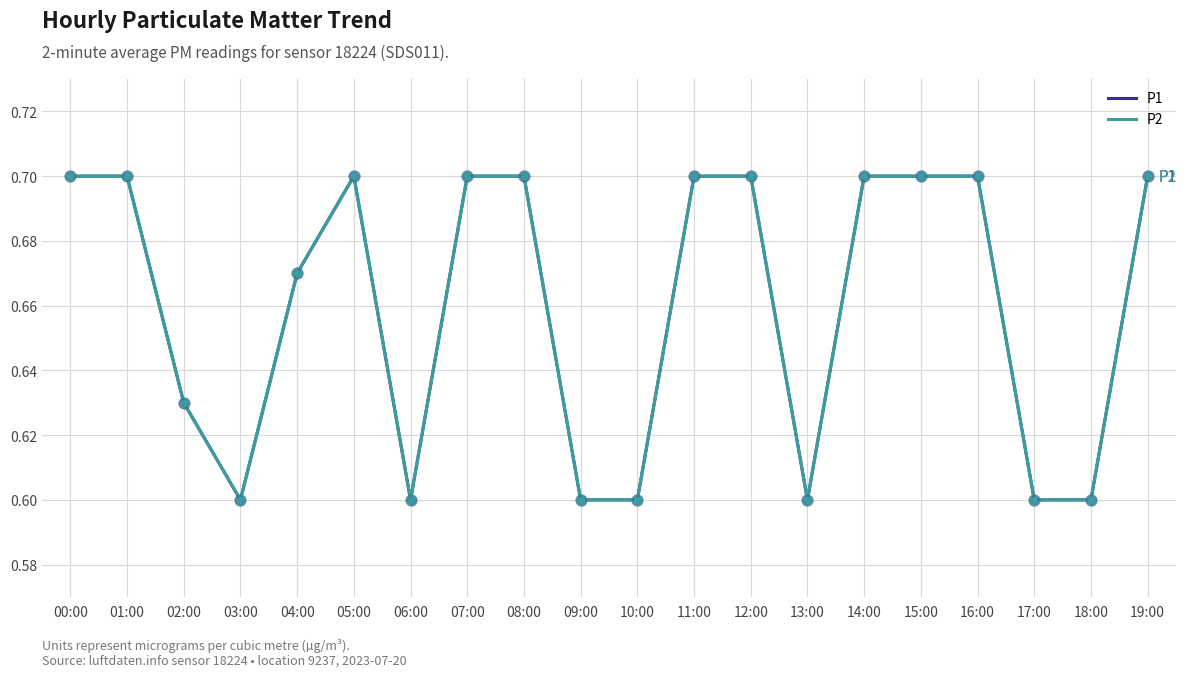

Which series has the largest total across all categories?

P1